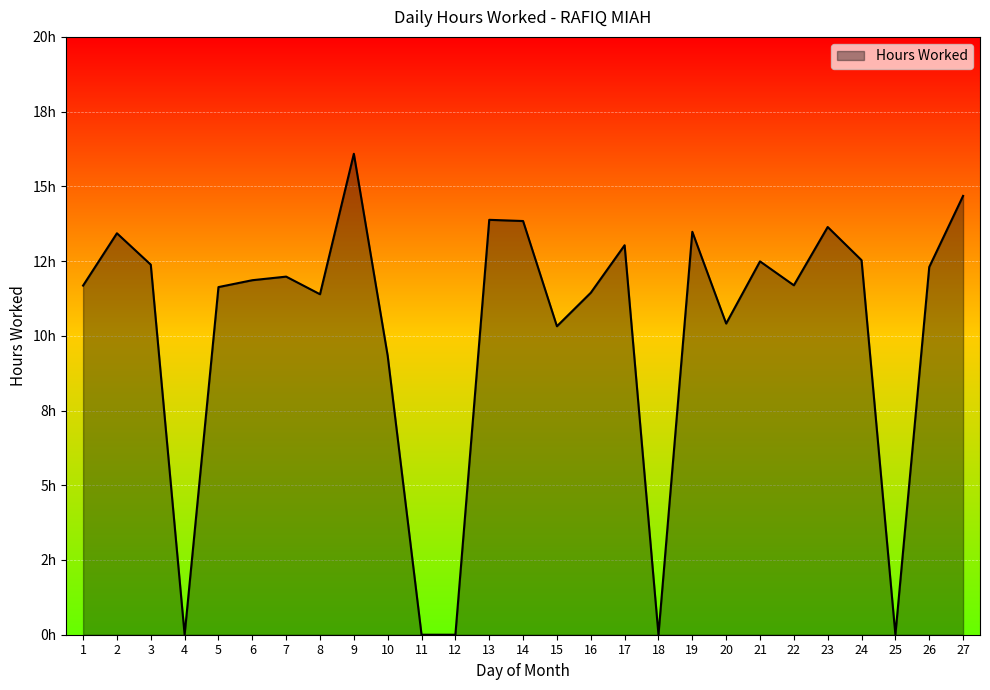

At which label is the value closest to 8?

10